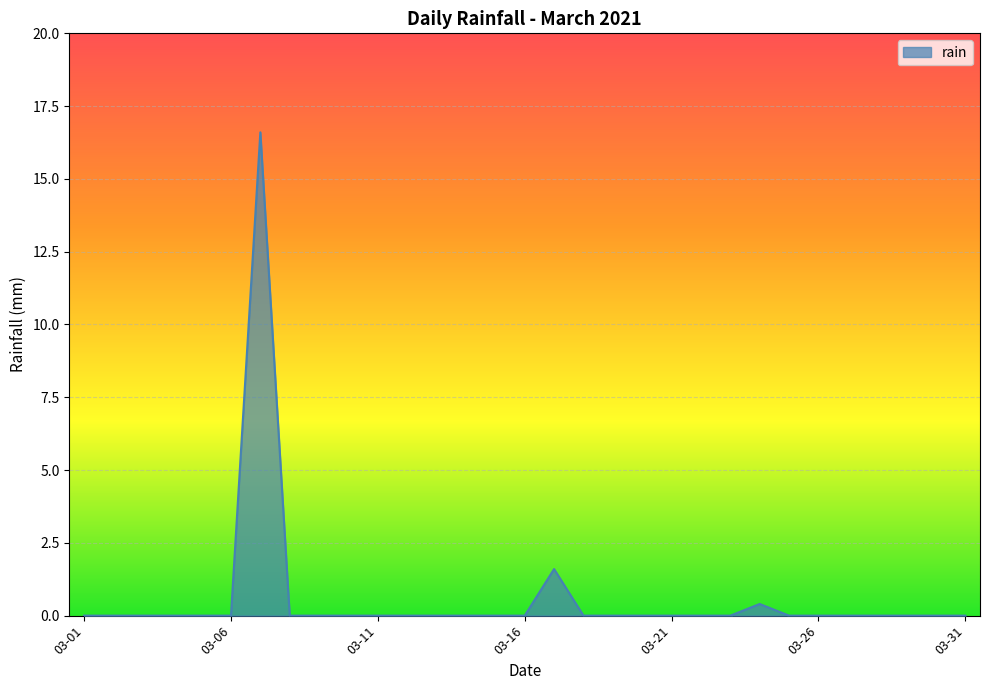

What is the greatest value displayed?

16.6